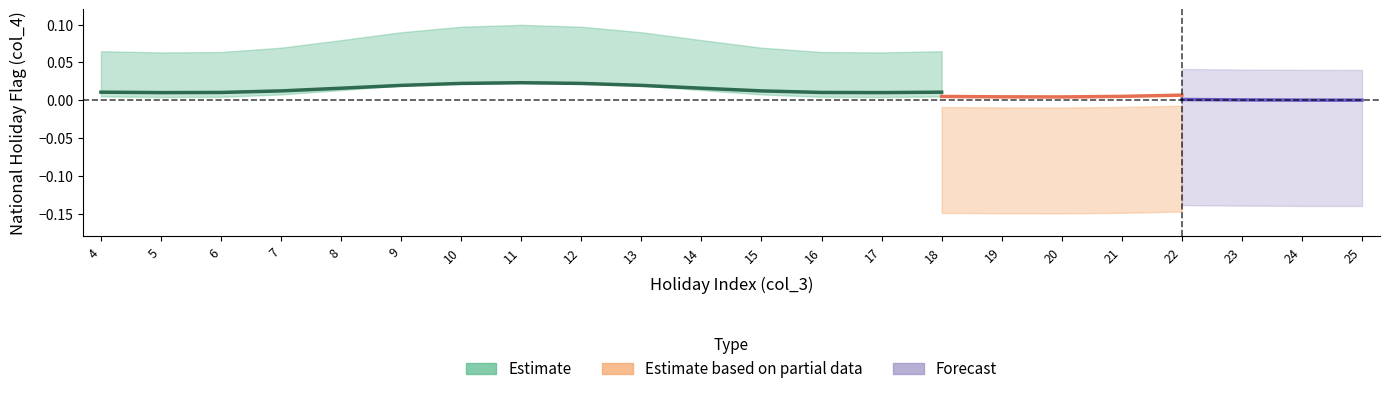

Count the Estimate values in the range 0 to 1.

22